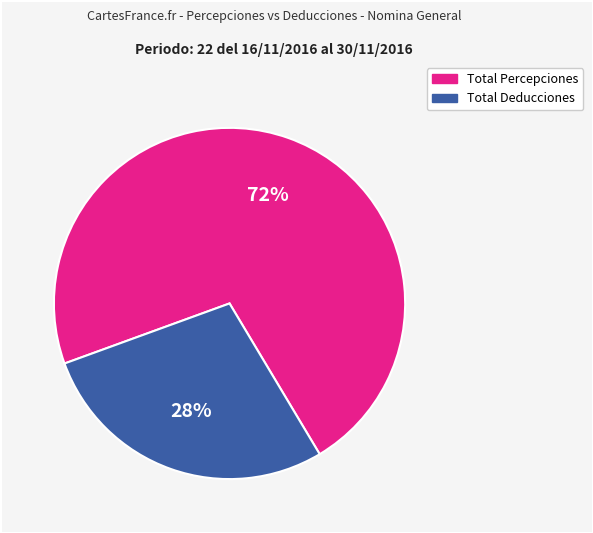

Combined, do Total Deducciones and Total Percepciones account for over 50%?

Yes